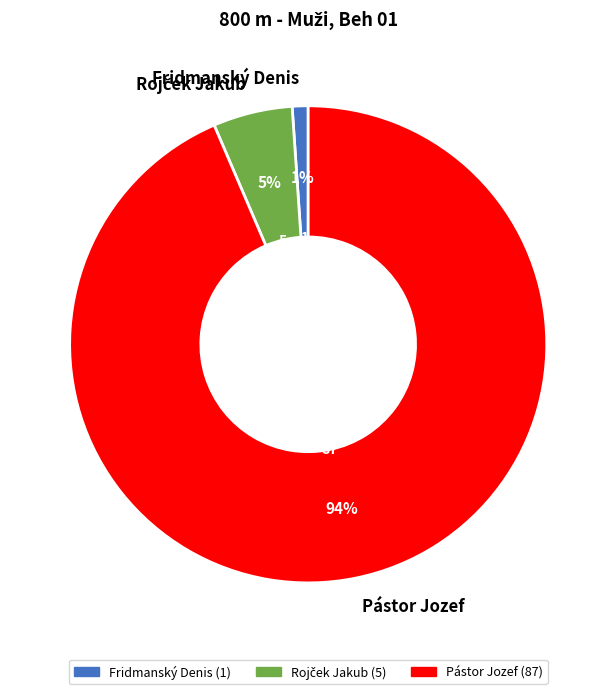

Which has a higher value, Pástor Jozef or Fridmanský Denis?

Pástor Jozef